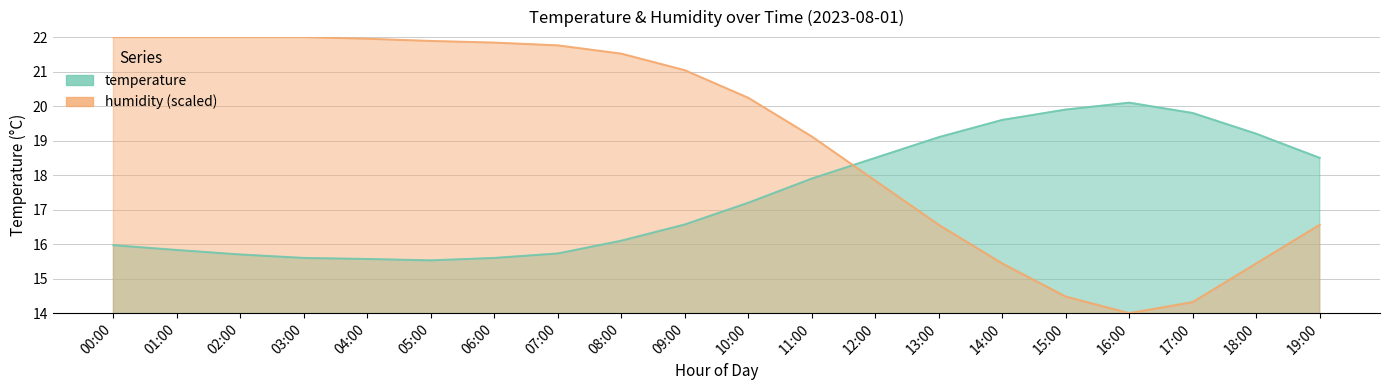

What is the total value across all series at 19:00?

35.1